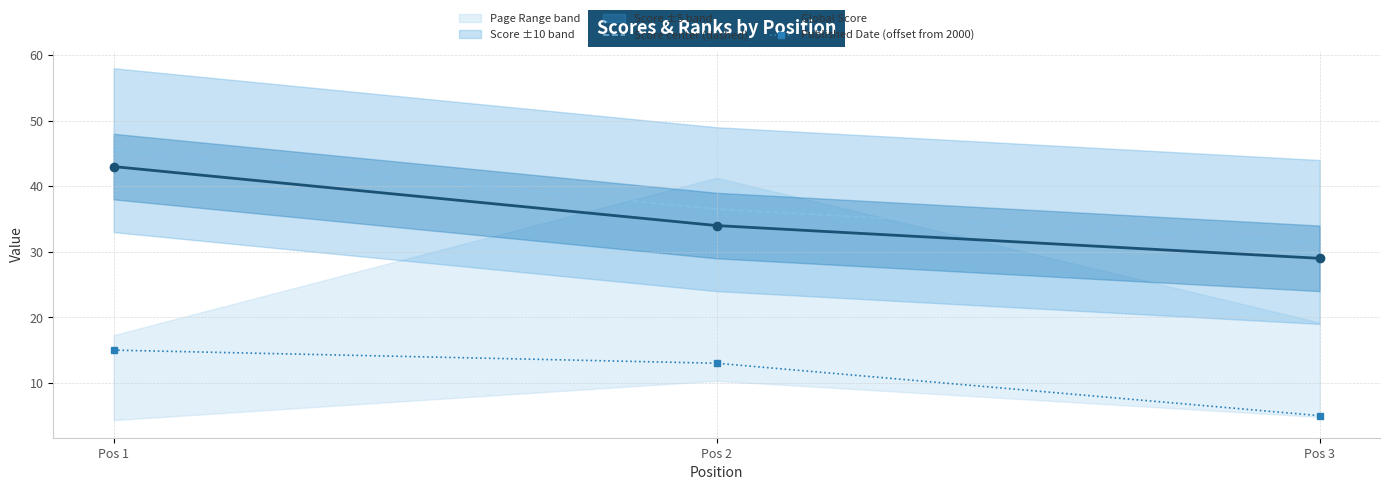

Which category has the highest value in the Global Score series?

Pos 1